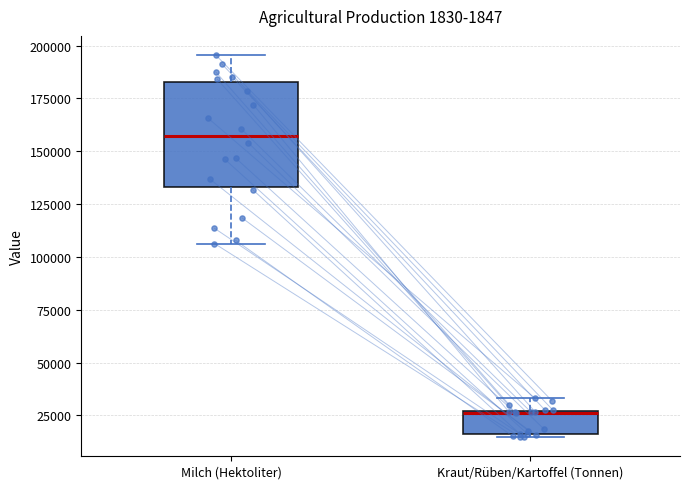

Reading left to right, transcribe this box plot: for each box, give where its median line is, the range the box spans, and where its two whiskers end, as read against the y-axis. The values are not printed on the chart, so give them approximately, as read against the axis.

Milch (Hektoliter): median 155000, box 135000 to 185000, whiskers 105000 to 195000
Kraut/Rüben/Kartoffel (Tonnen): median 25000, box 15000 to 25000, whiskers 15000 to 35000